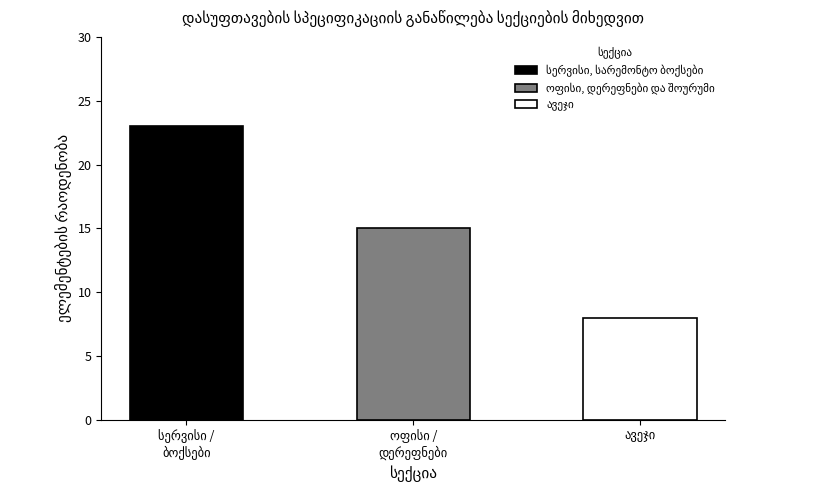

True or false: the data shows 8 at ავეჯი.

True